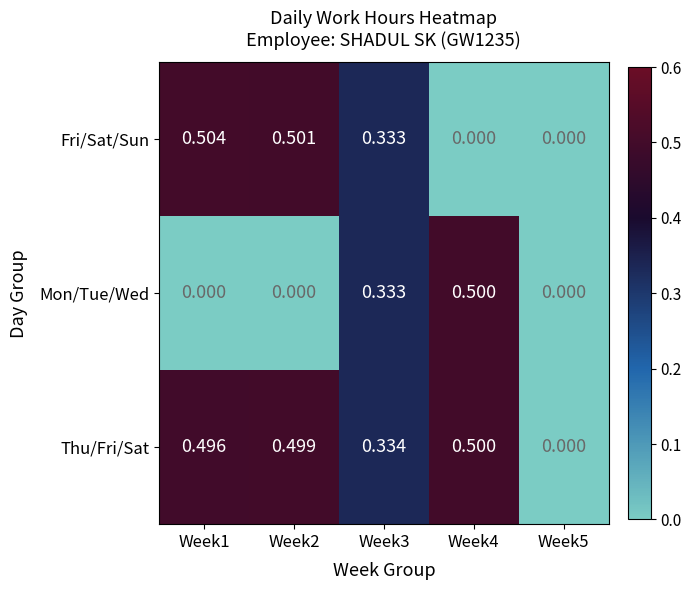

Which series has the largest range (max minus min)?

Fri/Sat/Sun